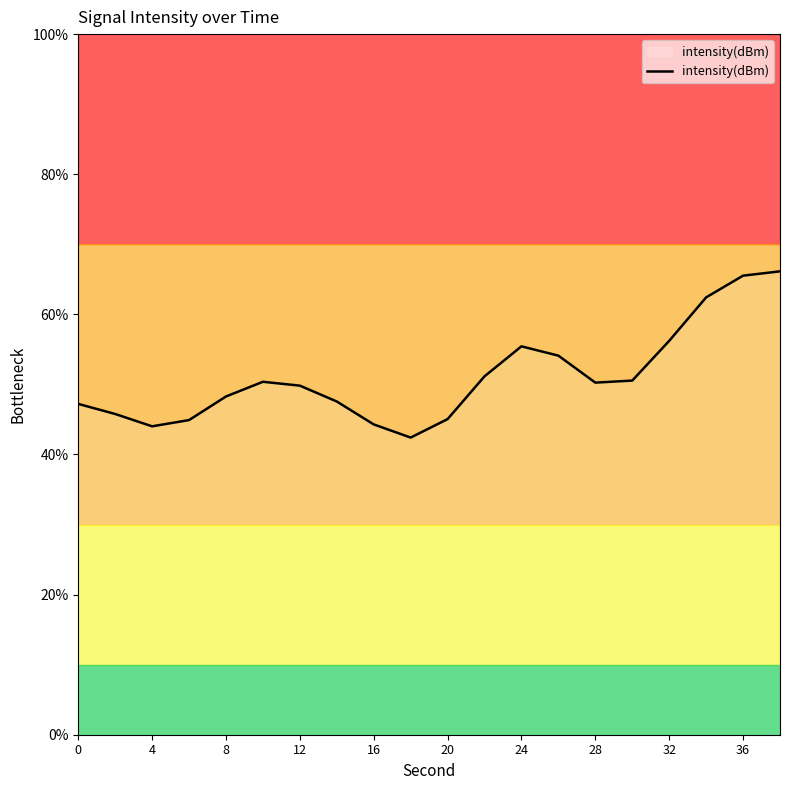

What is the greatest value displayed?

66.1